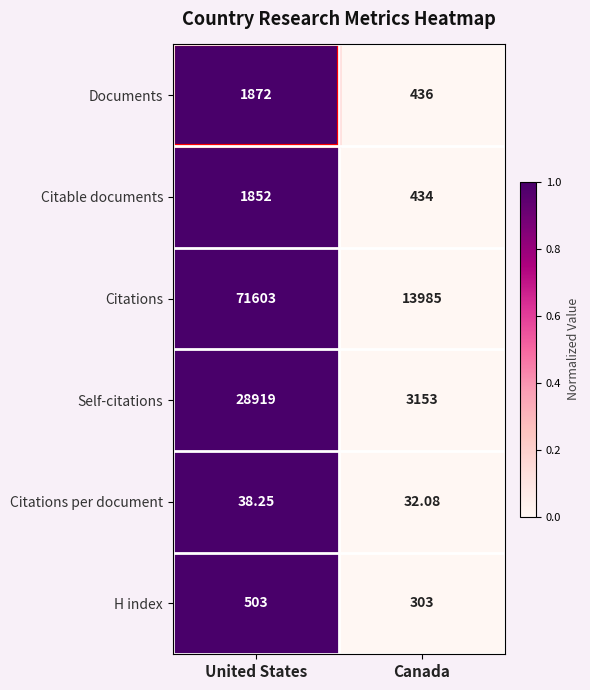

Rank the series by their maximum value, from lowest to highest.

Citations per document, H index, Citable documents, Documents, Self-citations, Citations